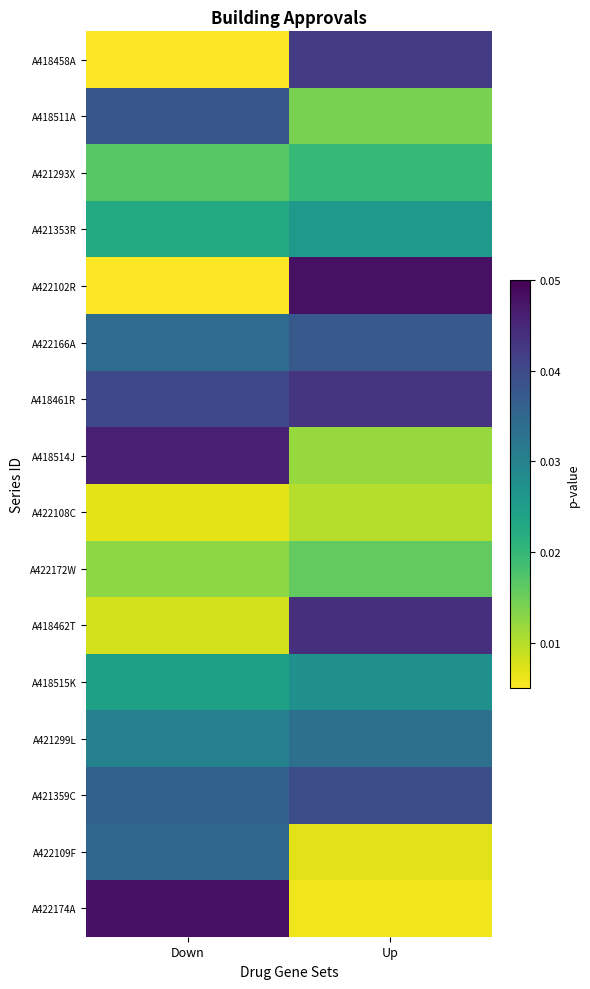

Reading left to right, list all the values displayed in this chart.

A418458A: Down=0.0	Up=0.0
A418511A: Down=0.0	Up=0.0
A421293X: Down=0.0	Up=0.0
A421353R: Down=0.0	Up=0.0
A422102R: Down=0.0	Up=0.0
A422166A: Down=0.0	Up=0.0
A418461R: Down=0.0	Up=0.0
A418514J: Down=0.0	Up=0.0
A422108C: Down=0.0	Up=0.0
A422172W: Down=0.0	Up=0.0
A418462T: Down=0.0	Up=0.0
A418515K: Down=0.0	Up=0.0
A421299L: Down=0.0	Up=0.0
A421359C: Down=0.0	Up=0.0
A422109F: Down=0.0	Up=0.0
A422174A: Down=0.0	Up=0.0